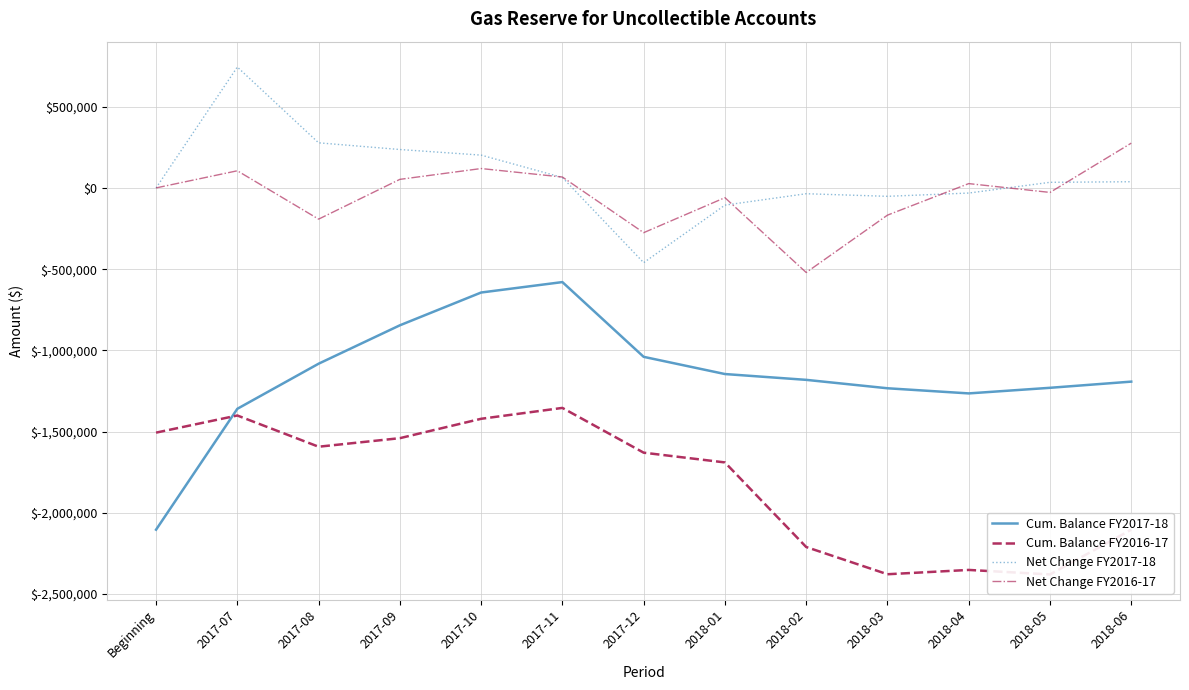

Reading right to left, extract all data points from this chart.

Cum. Balance FY2017-18: -1192353.4	-1230384.6	-1264837.1	-1233217.1	-1181447.9	-1145644.0	-1039730.3	-579654.0	-643850.1	-845713.3	-1082063.2	-1359623.5	-2103643.0
Cum. Balance FY2016-17: -2103643.0	-2379157.3	-2351405.4	-2377962.5	-2210319.1	-1689703.5	-1629651.9	-1354135.3	-1421109.9	-1540368.9	-1593005.8	-1400826.1	-1506329.9
Net Change FY2017-18: 38031.2	34452.5	-31620.0	-51769.2	-35803.9	-105913.7	-460076.3	64196.1	201863.2	236349.9	277560.3	744019.5	0.0
Net Change FY2016-17: 275514.3	-27751.9	26557.1	-167643.5	-520615.6	-60051.6	-275516.6	66974.6	119258.9	52637.0	-192179.7	105503.8	0.0